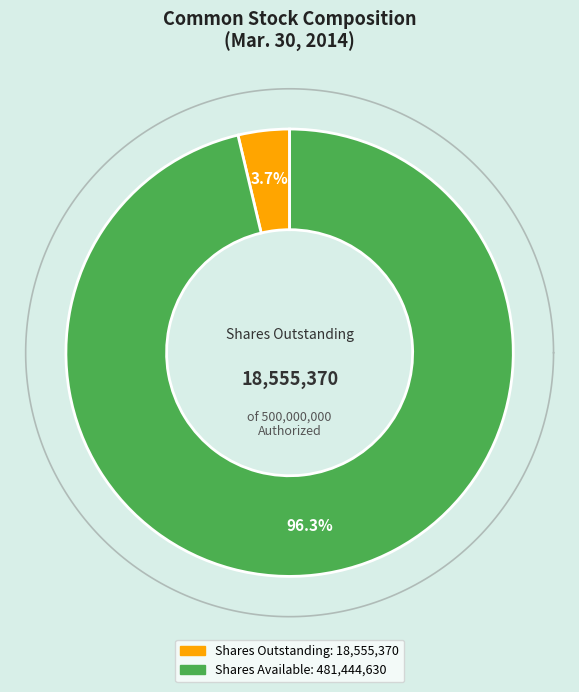

Is the sum of Common stock, par value (per share) and Common stock, shares authorized greater than half?

Yes